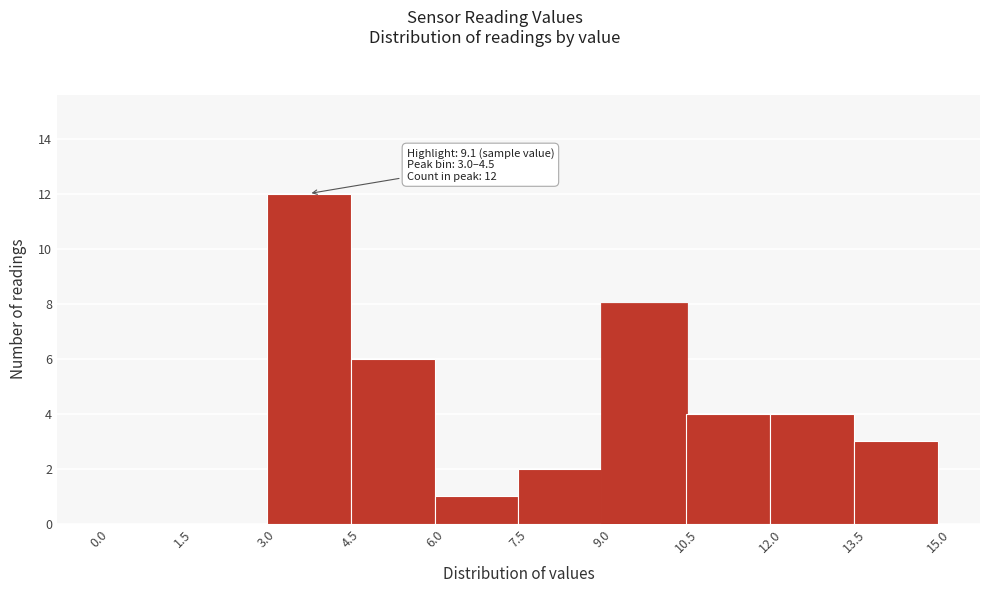

Over which range of the x-axis is the bar tallest?

3.0 to 4.5